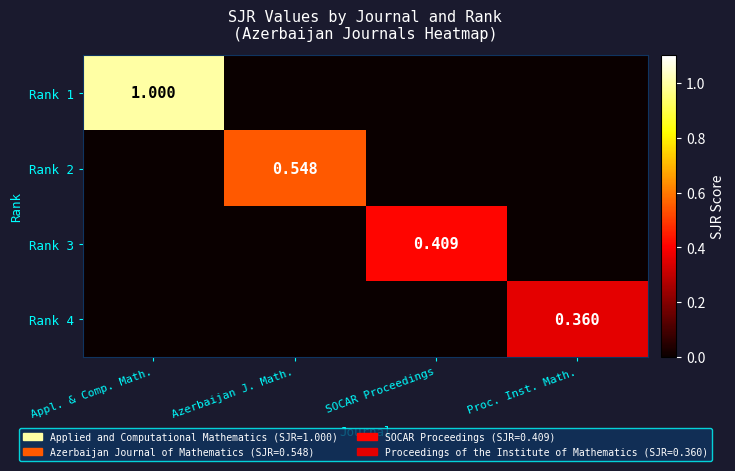

What is the difference between the maximum and minimum values in the Rank 1 series?

1.0